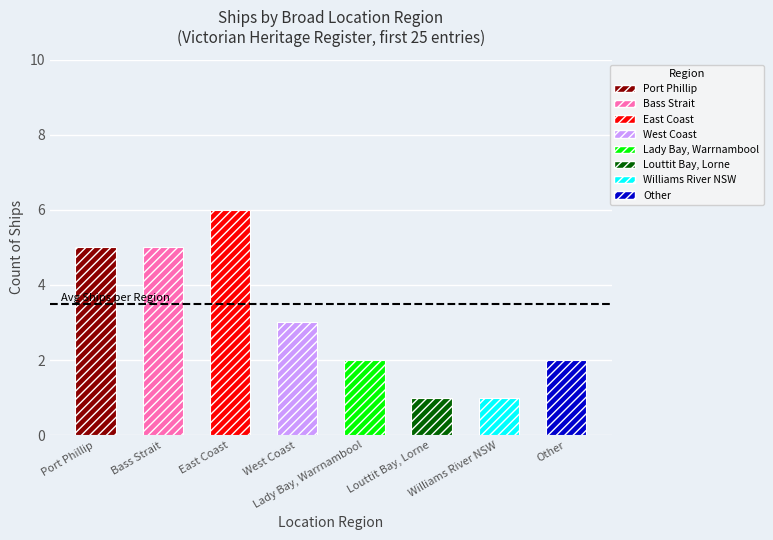

The chart shows a value of 5 at West Coast. True or false?

False